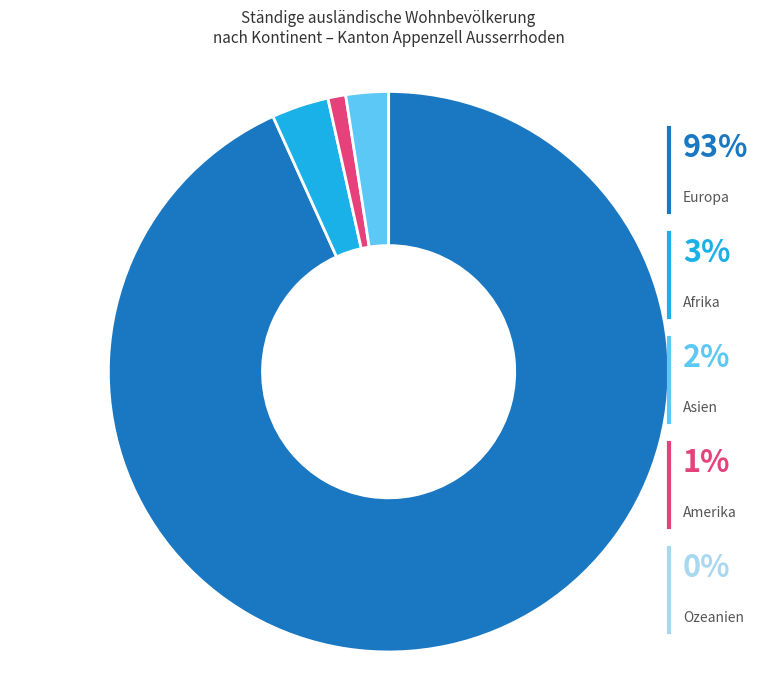

Which slice is the largest?

Europa